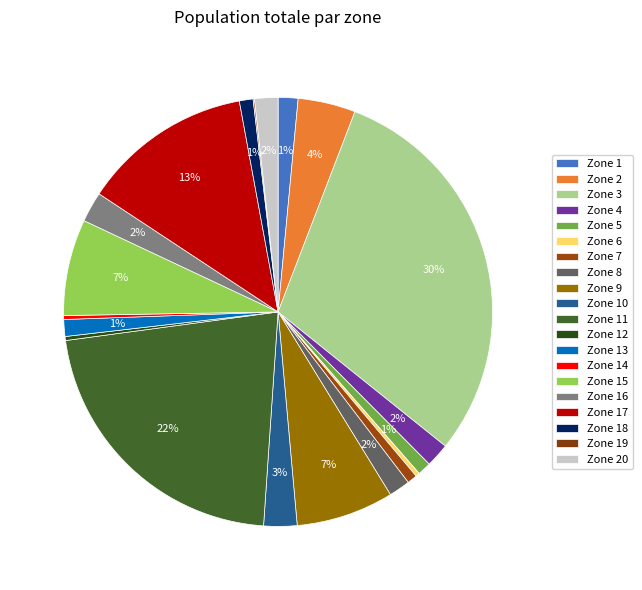

Between Zone 3 and Zone 2, which is larger?

Zone 3